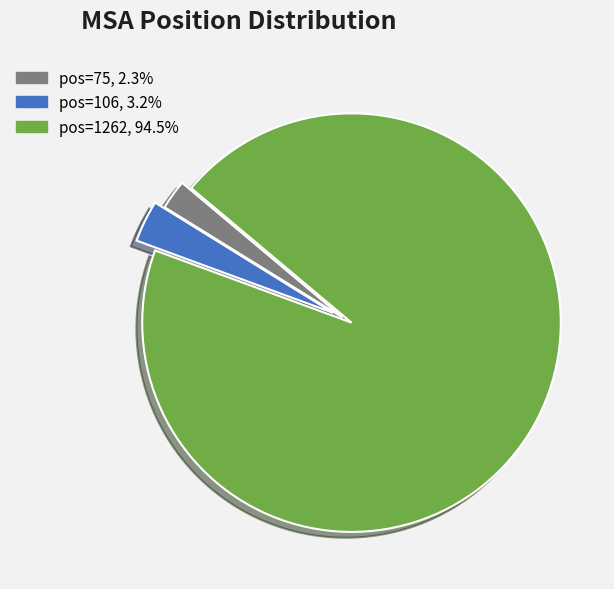

Is there a majority slice in this chart?

Yes